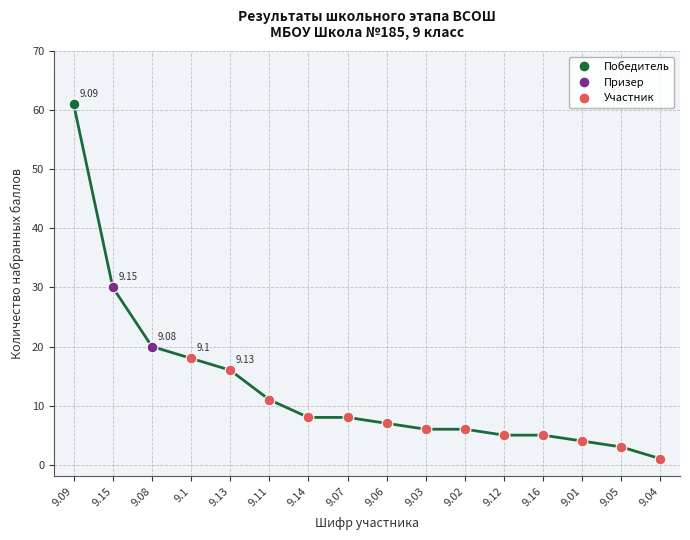

Approximately how many times larger is the value at 9.14 compared to 9.16?

1.6